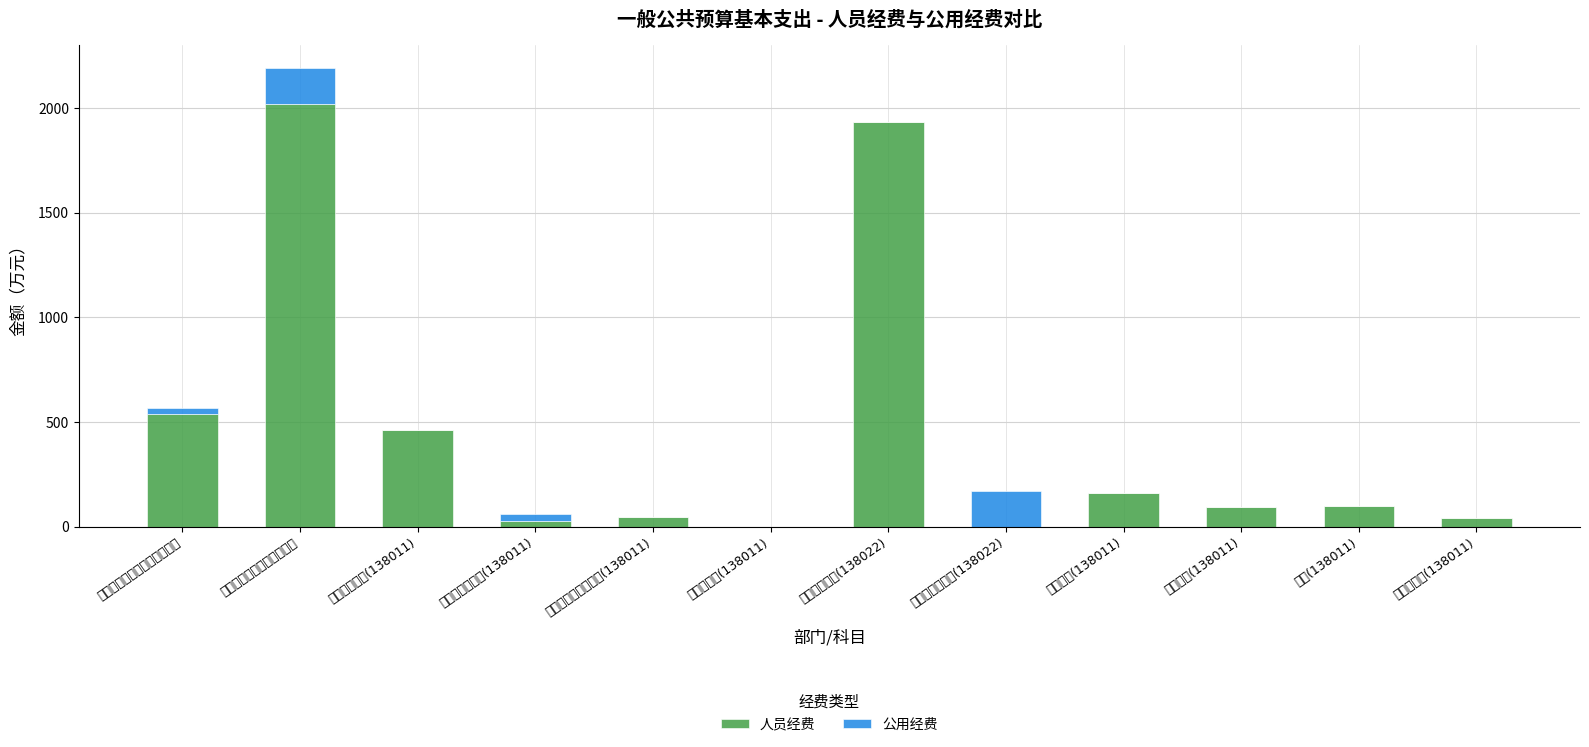

What are all the series names shown in the legend?

人员经费, 公用经费